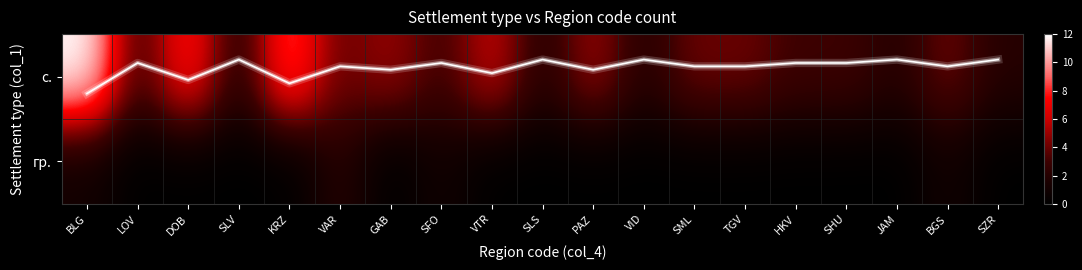

Where is гр. nearest to the value 1?

BLG